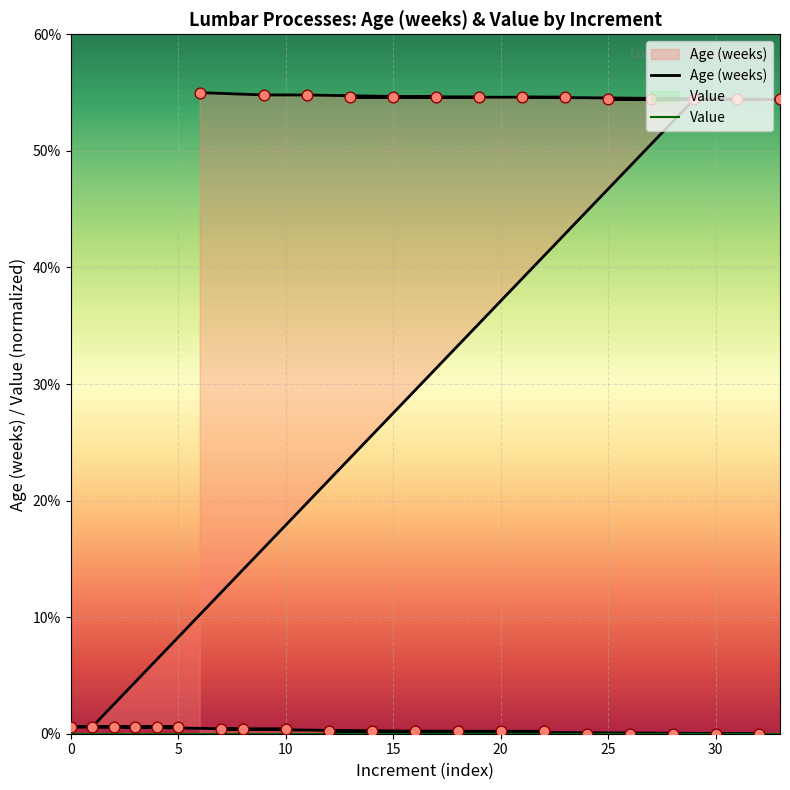

Which series reaches the maximum Y coordinate?

Age (weeks)